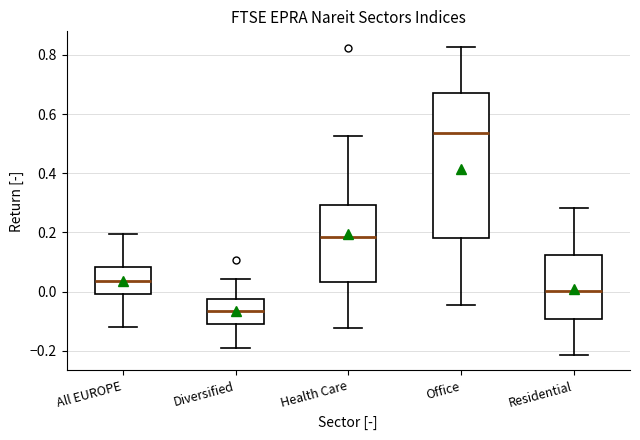

Where does the lower whisker of the box for All EUROPE end on the y-axis? The values are not printed on the chart, so give them approximately, as read against the axis.

-0.12